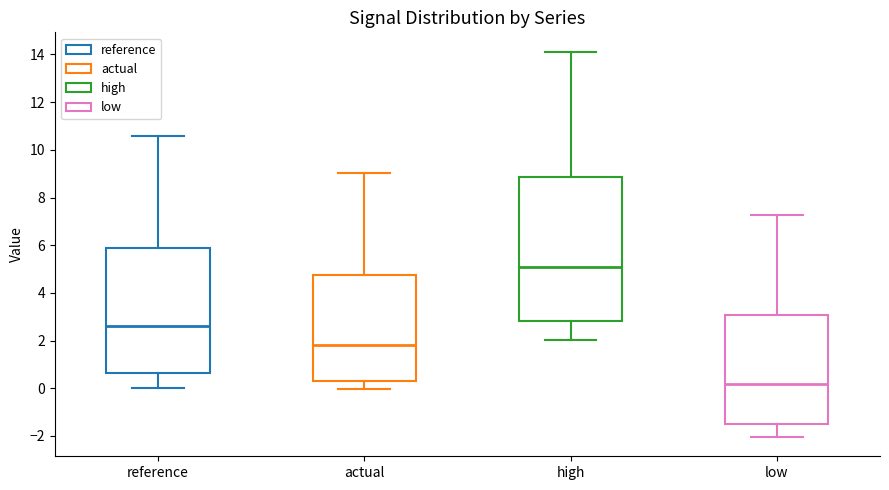

Reading left to right, transcribe this box plot: for each box, give where its median line is, the range the box spans, and where its two whiskers end, as read against the y-axis. The values are not printed on the chart, so give them approximately, as read against the axis.

reference: median 2.6, box 0.6 to 5.8, whiskers 0.0 to 10.6
actual: median 1.8, box 0.2 to 4.8, whiskers 0.0 to 9.0
high: median 5.2, box 2.8 to 8.8, whiskers 2.0 to 14.2
low: median 0.2, box -1.4 to 3.0, whiskers -2.0 to 7.2